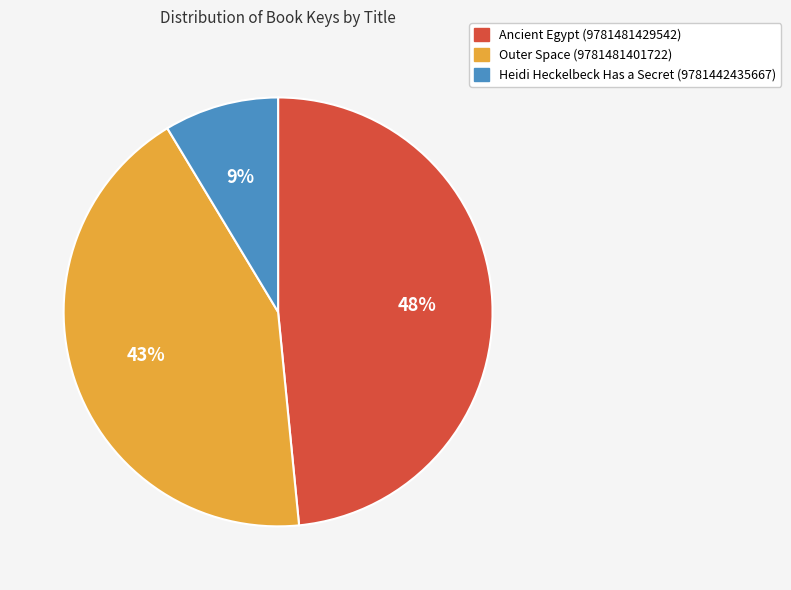

Is Heidi Heckelbeck Has a Secret (9781442435667) the majority of the pie?

No